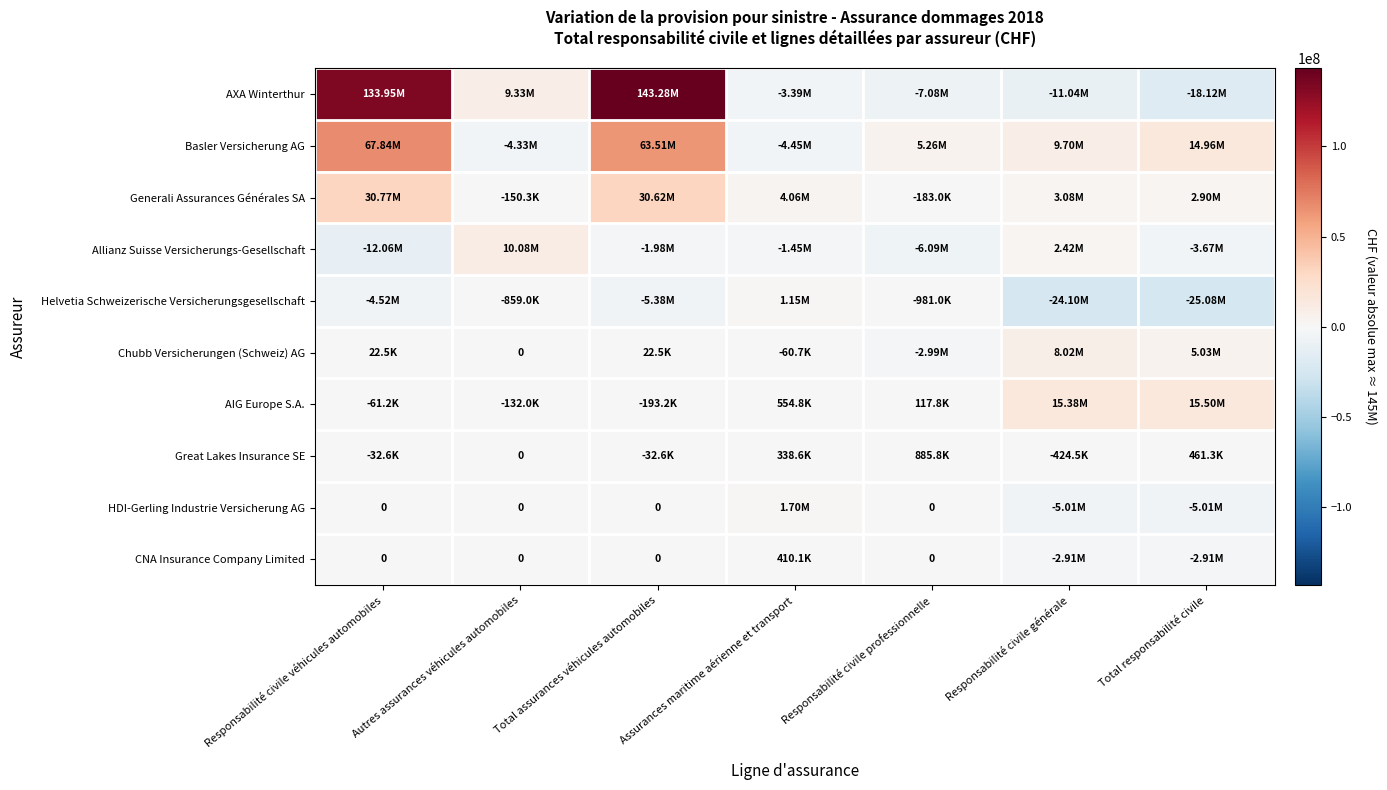

Which has a higher value, Responsabilité civile professionnelle or Autres assurances véhicules automobiles?

Autres assurances véhicules automobiles